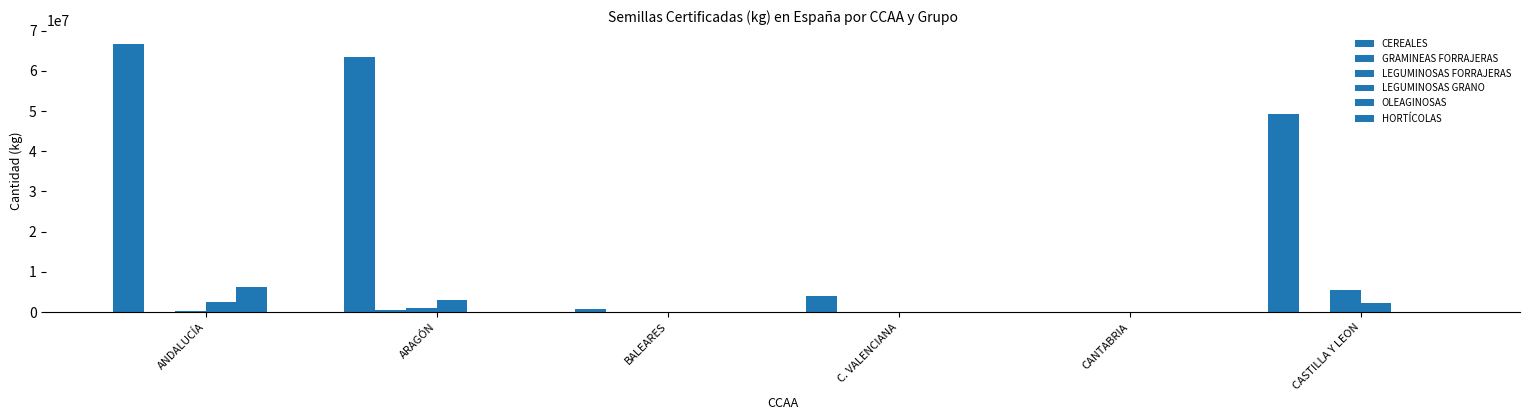

What is the spread (max minus min) of values at C. VALENCIANA?

3901300.0